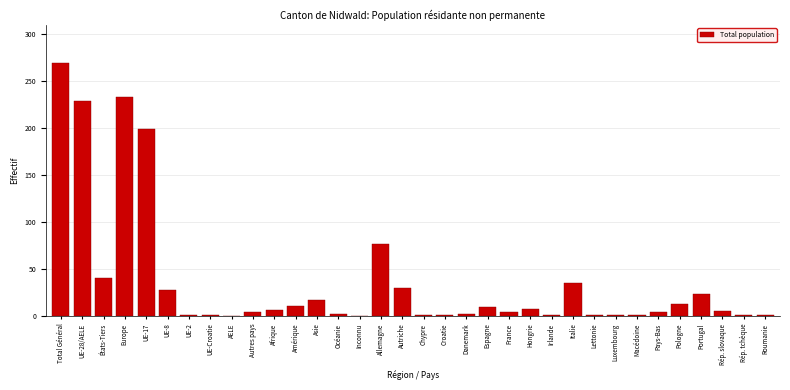

Approximately how many times larger is the value at Total Général compared to Portugal?

11.7